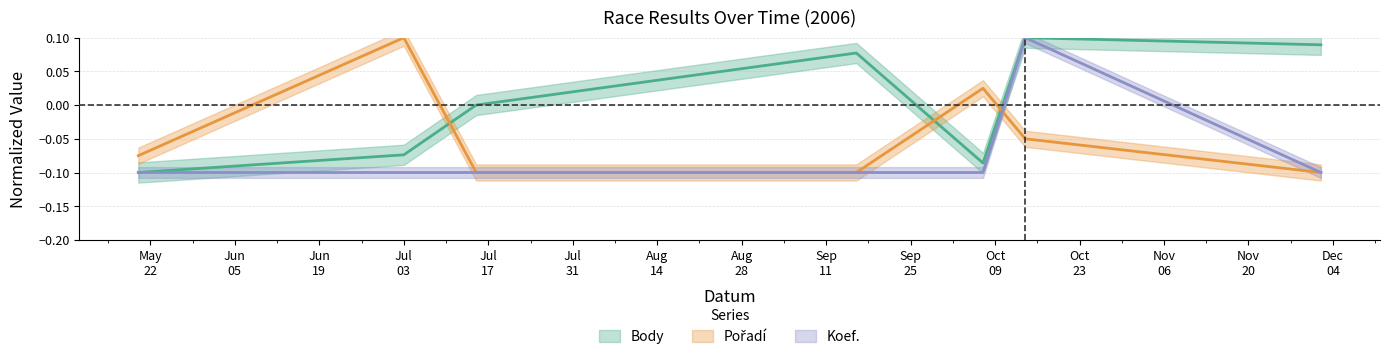

At which label is Pořadí closest to 0?

2006-10-07